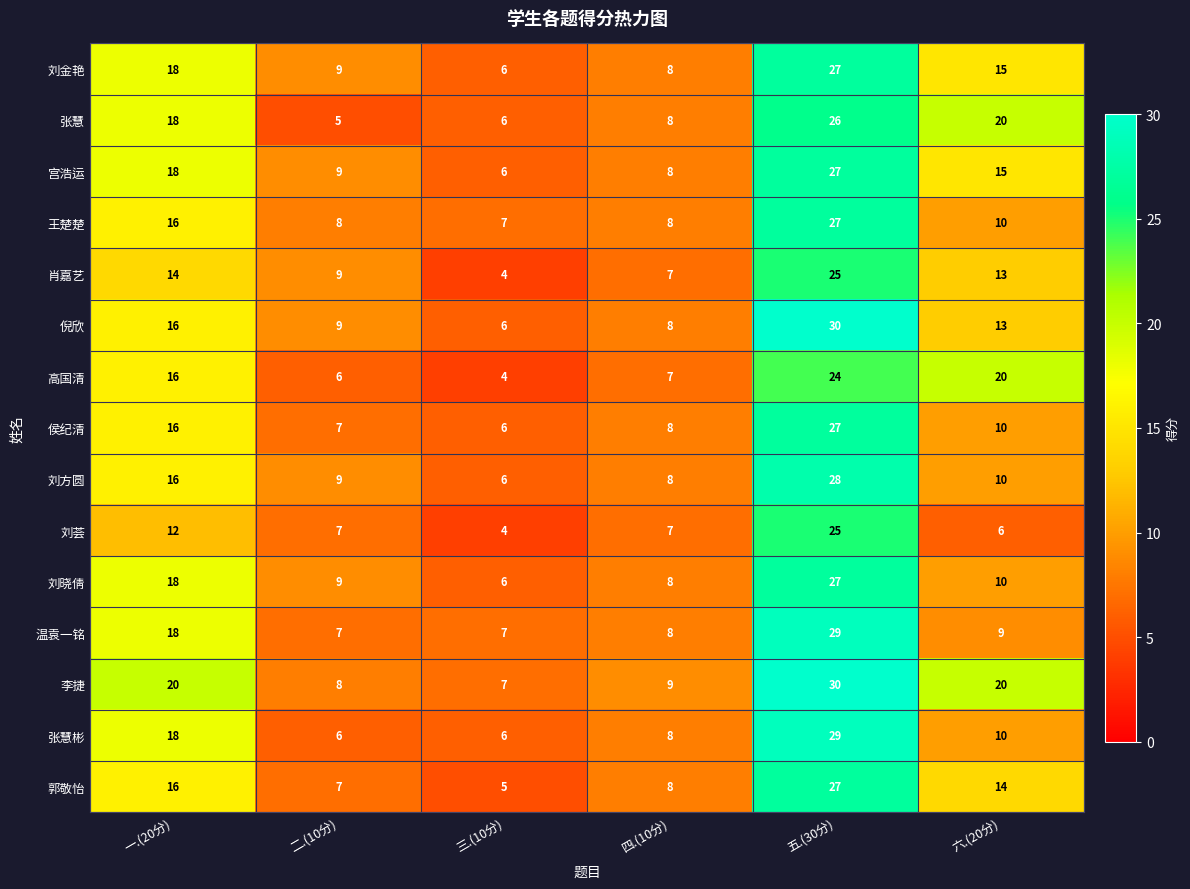

What is the total value across all series at 六.(20分)?

195